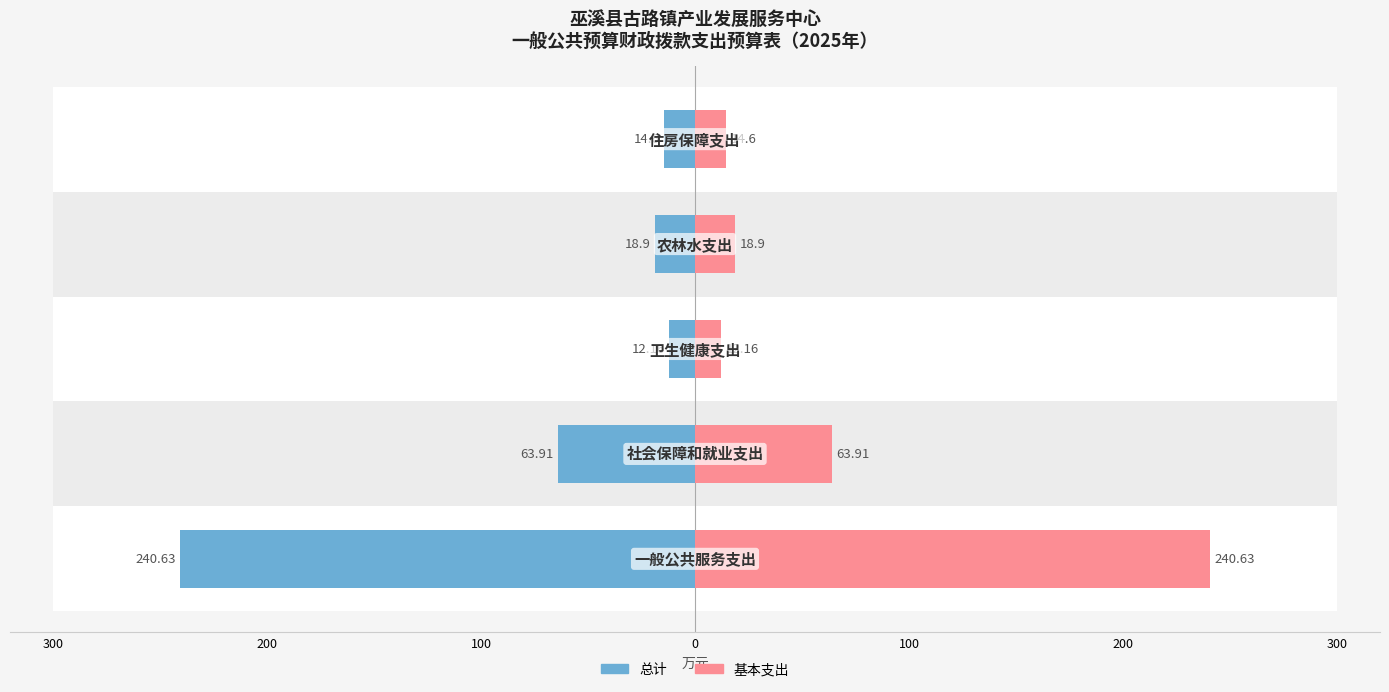

Reading left to right, what are all the values shown in this chart?

总计: -240.6	-63.9	-12.2	-18.9	-14.6
基本支出: 240.6	63.9	12.2	18.9	14.6